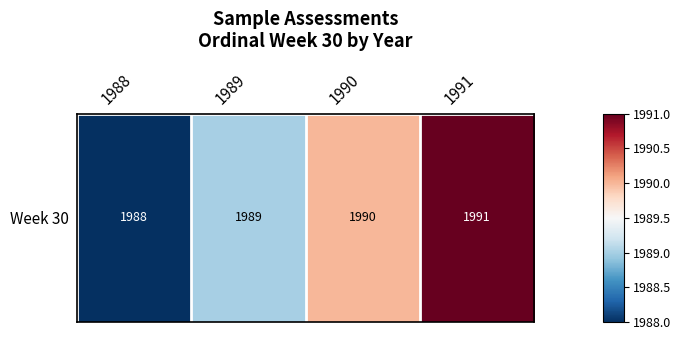

True or false: the data shows 1990 at 1990.

True